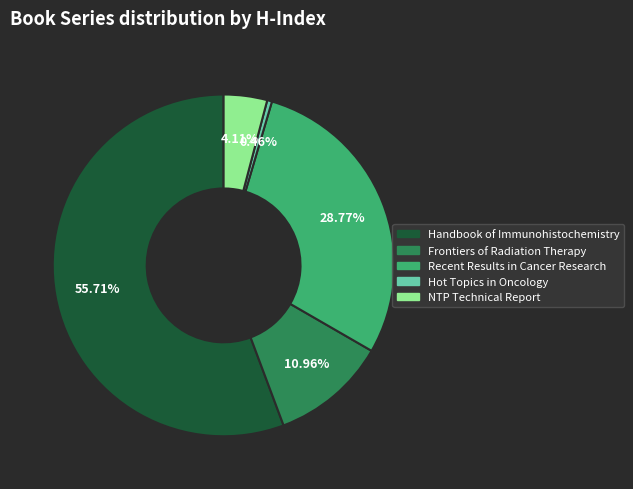

How many segments does this pie chart have?

5